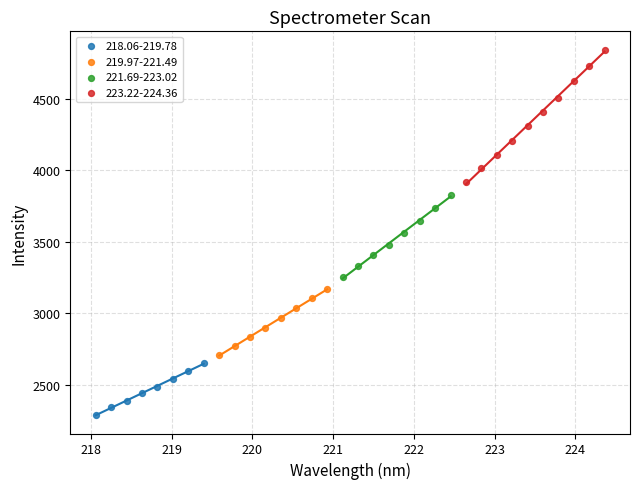

Which series has the largest Y range (max minus min)?

223.22-224.36